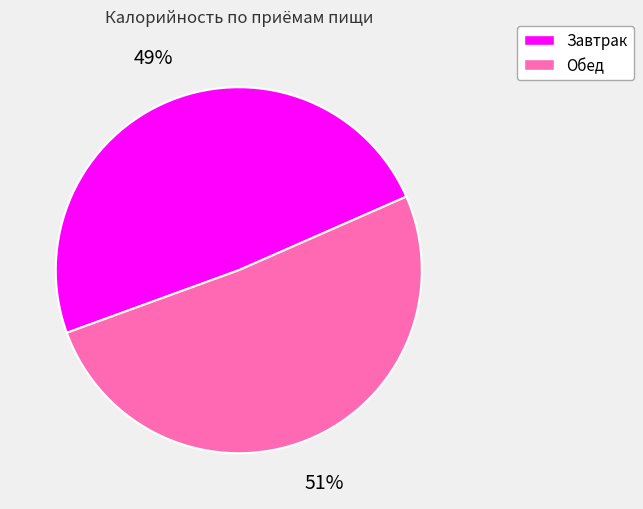

Approximately how many times larger is the value at Обед compared to Завтрак?

1.0